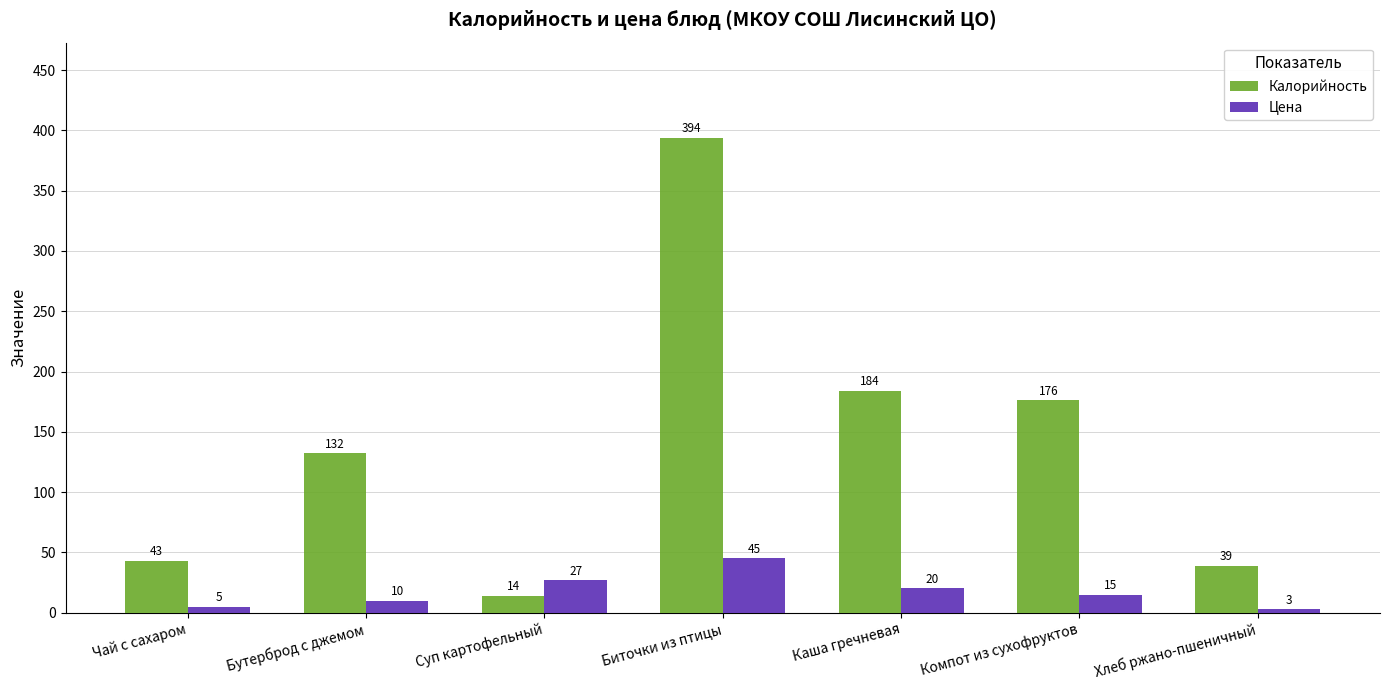

The Калорийность series shows 394 at Биточки из птицы. True or false?

True